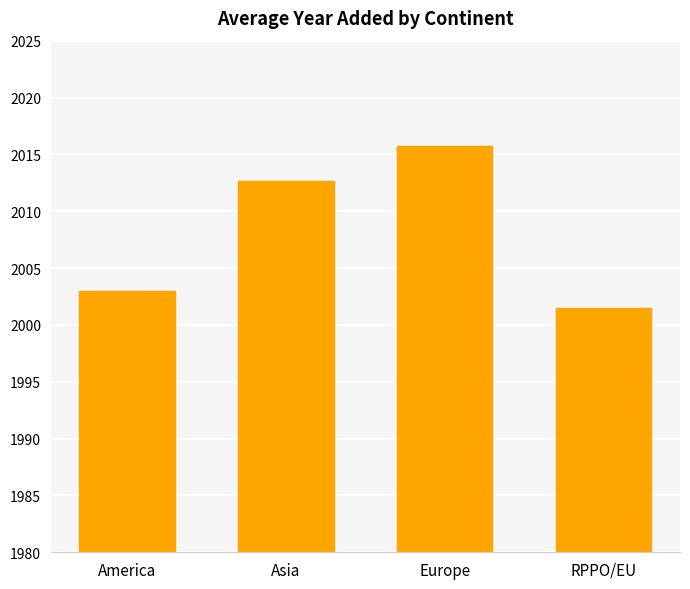

What is the ratio of the value at America to the value at Europe?

1.0